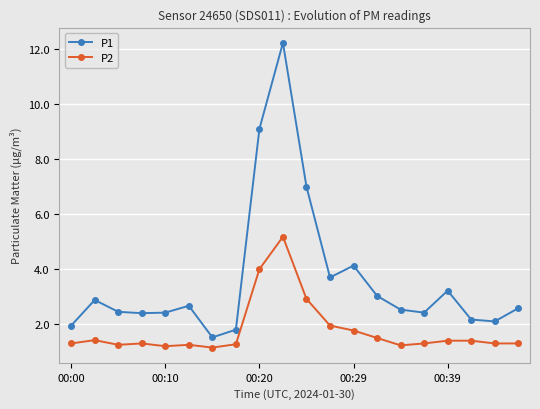

What is the maximum value shown in the chart?

12.2